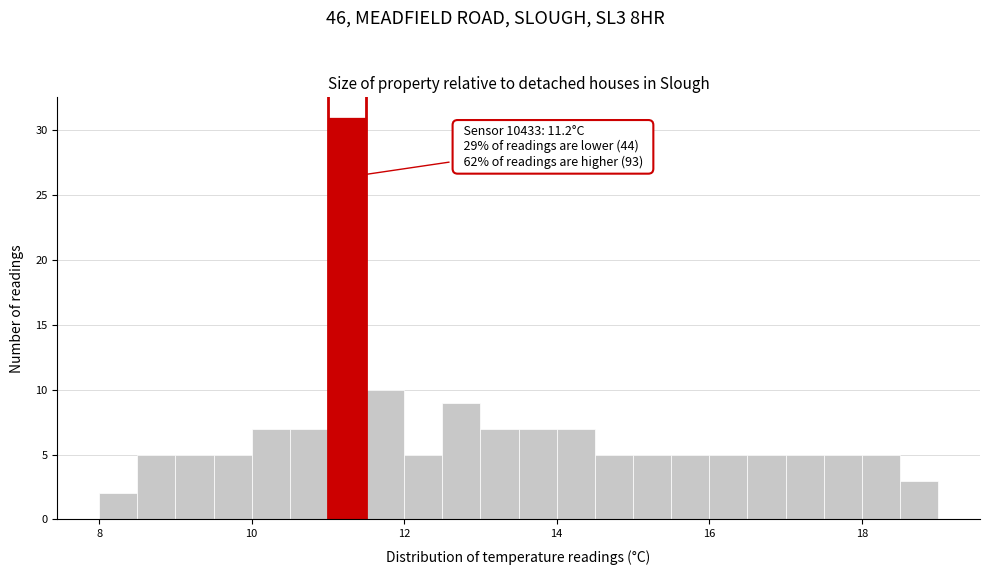

Around what value on the x-axis is the tallest bar? Give the approximate position of its centre, as read against the axis.

11.2